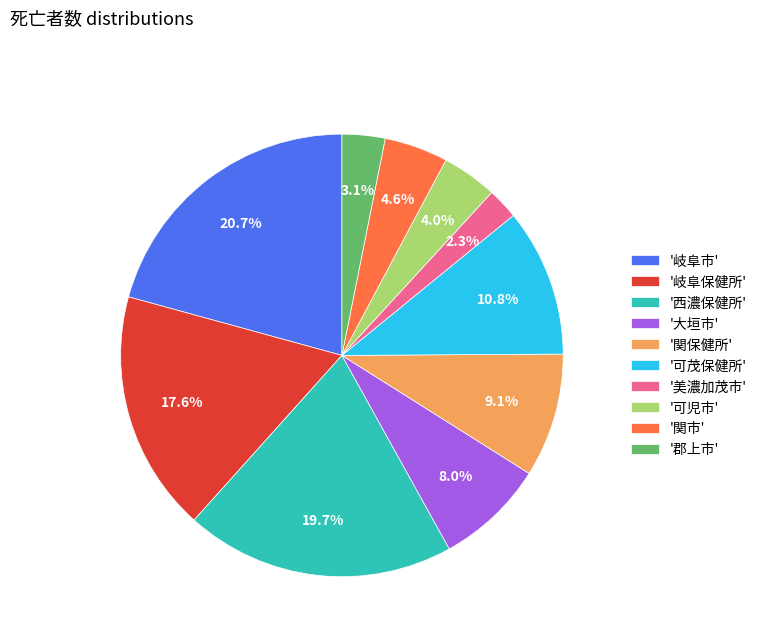

To the nearest percent, what is the average slice percentage?

10%